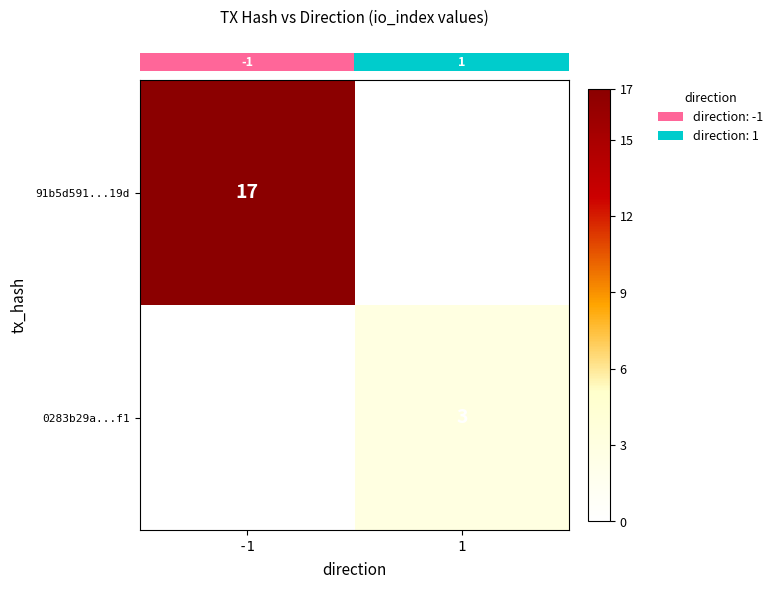

What is the total value across all series at 1?

3